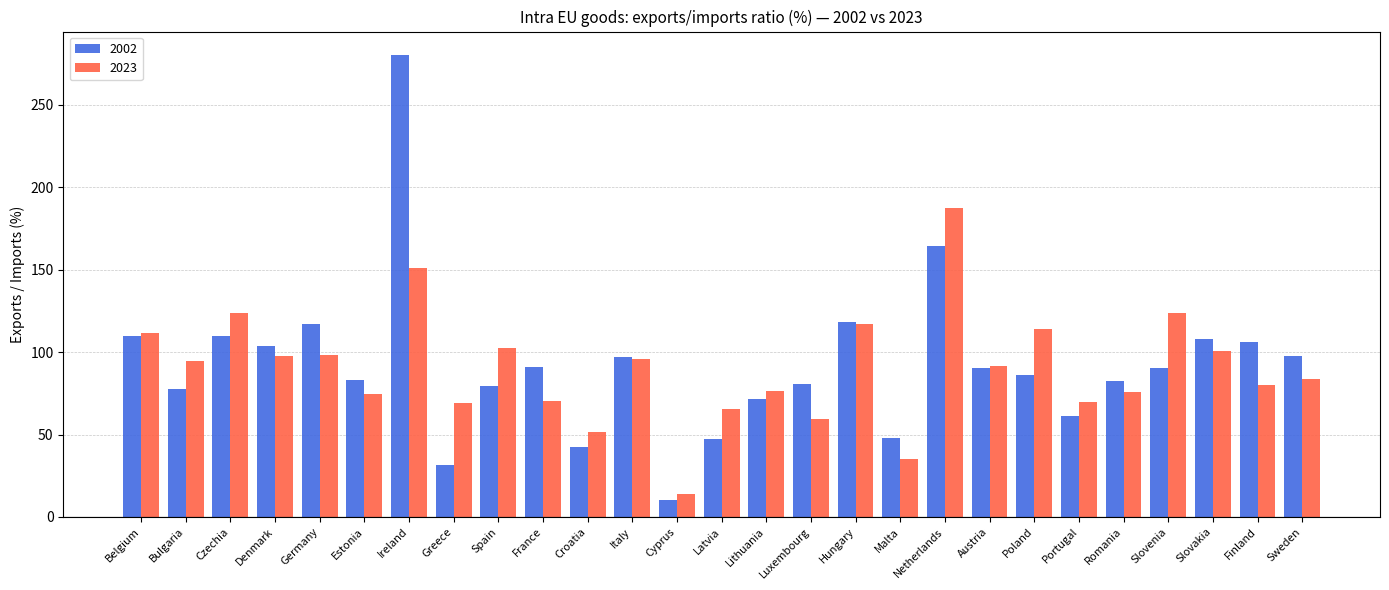

Where does the 2023 series first go above 91?

Belgium